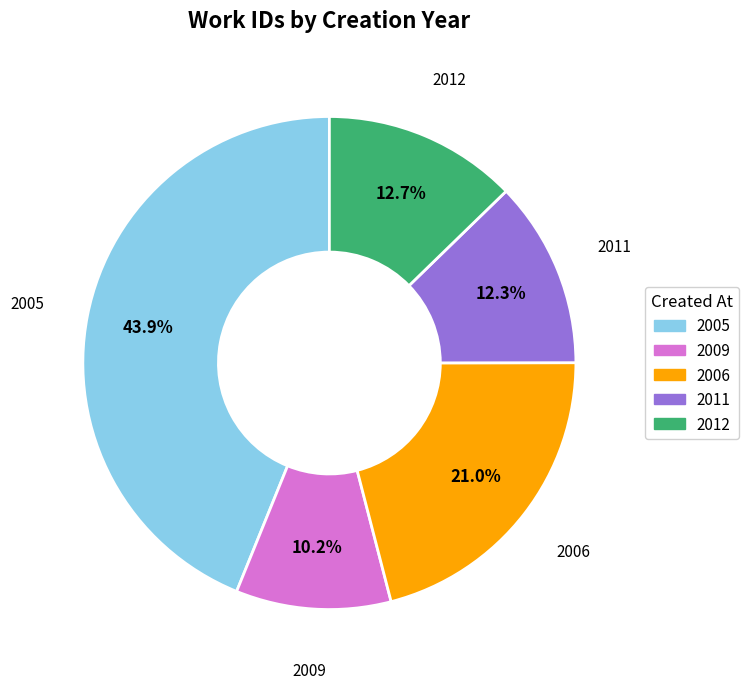

Is there a majority slice in this chart?

No